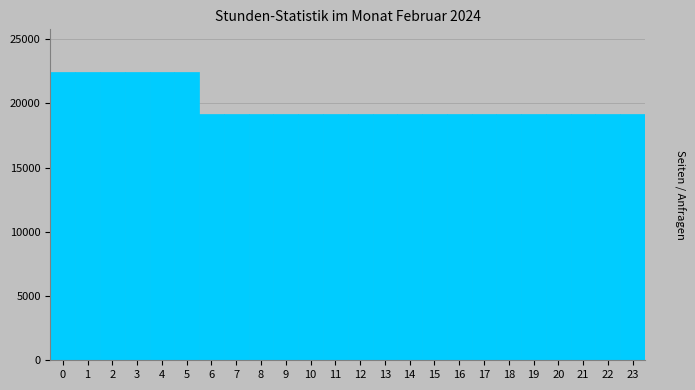

Reading left to right, transcribe this chart: for each bar, give the range it covers on the x-axis and its height. The values are not printed on the chart, so give them approximately, as read against the axis.

-0.5 to 0.5: 22500
0.5 to 1.5: 22500
1.5 to 2.5: 22500
2.5 to 3.5: 22500
3.5 to 4.5: 22500
4.5 to 5.5: 22500
5.5 to 6.5: 19000
6.5 to 7.5: 19000
7.5 to 8.5: 19000
8.5 to 9.5: 19000
9.5 to 10.5: 19000
10.5 to 11.5: 19000
11.5 to 12.5: 19000
12.5 to 13.5: 19000
13.5 to 14.5: 19000
14.5 to 15.5: 19000
15.5 to 16.5: 19000
16.5 to 17.5: 19000
17.5 to 18.5: 19000
18.5 to 19.5: 19000
19.5 to 20.5: 19000
20.5 to 21.5: 19000
21.5 to 22.5: 19000
22.5 to 23.5: 19000